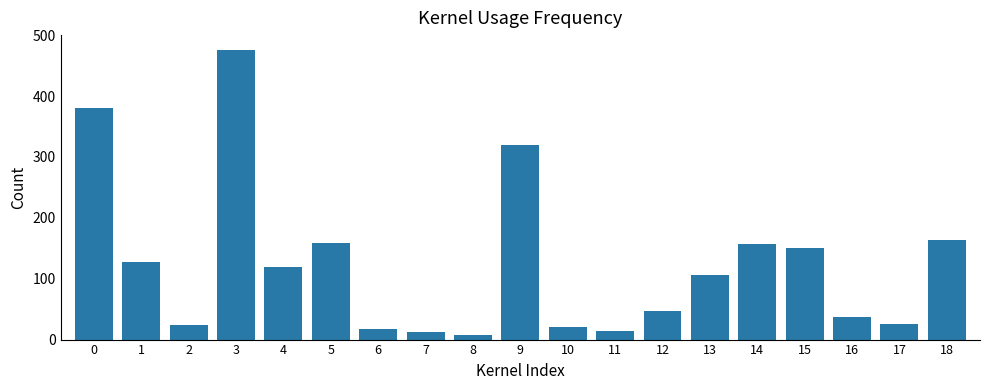

What is the greatest value displayed?

475.0